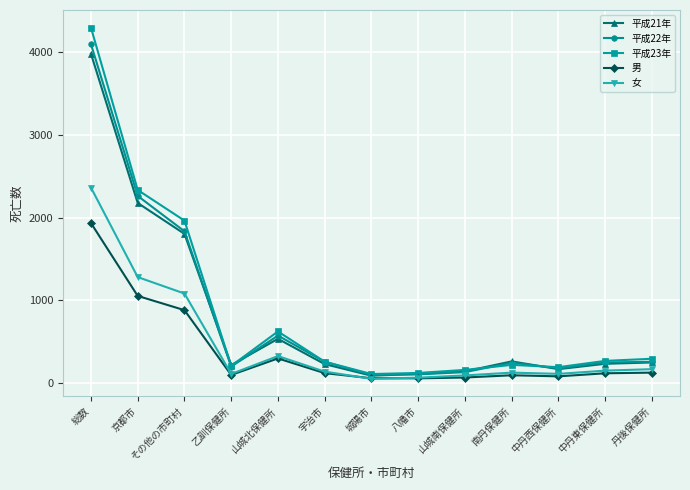

Which category has the highest value in the 女 series?

総数